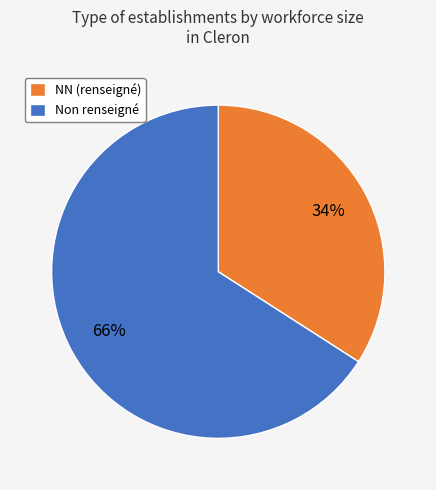

Which slice is the smallest?

NN (renseigné)